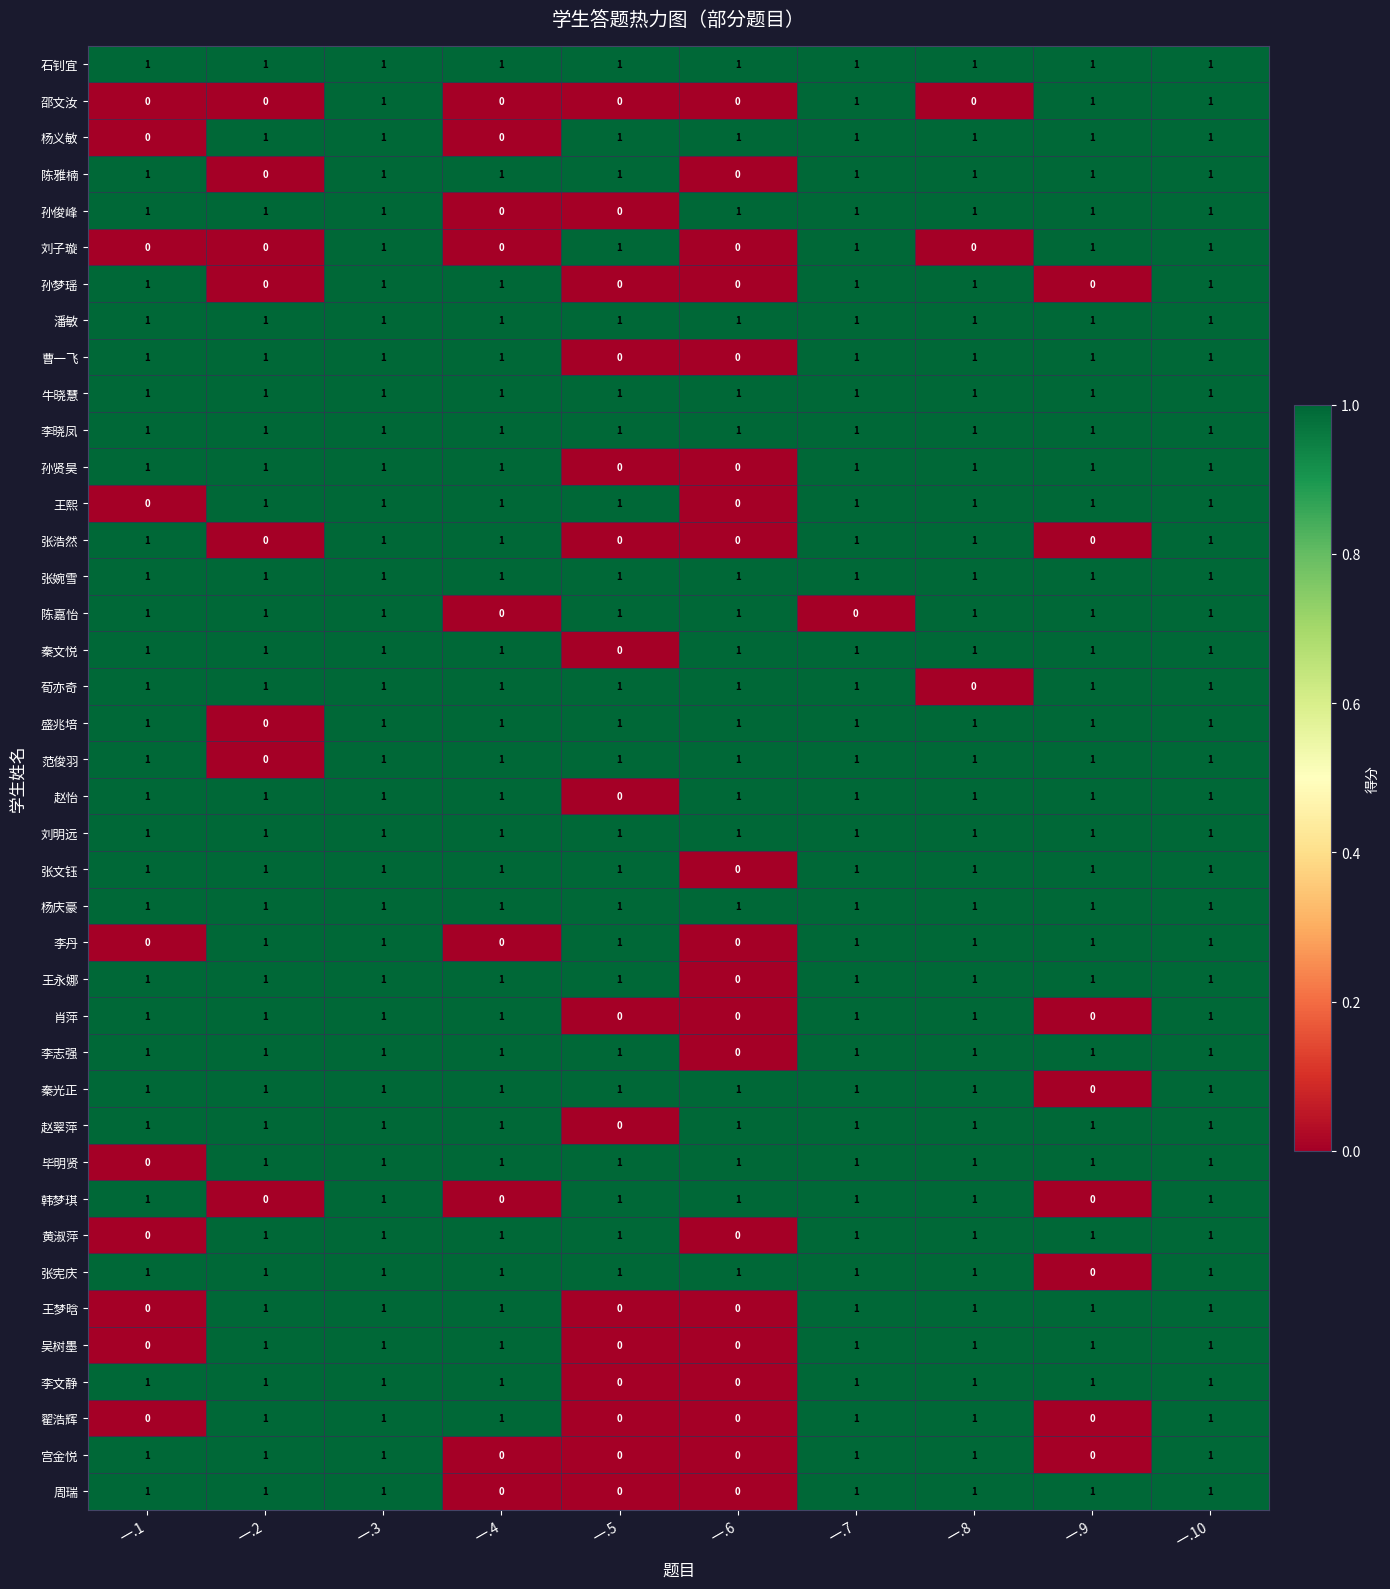

How many series are shown in this chart?

40